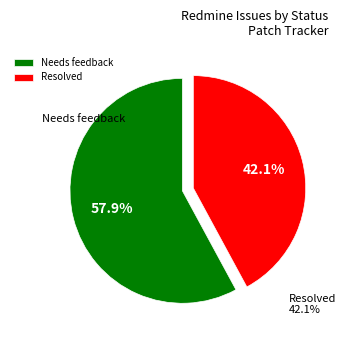

To the nearest percent, what is the difference between the largest and smallest slice percentages?

16%